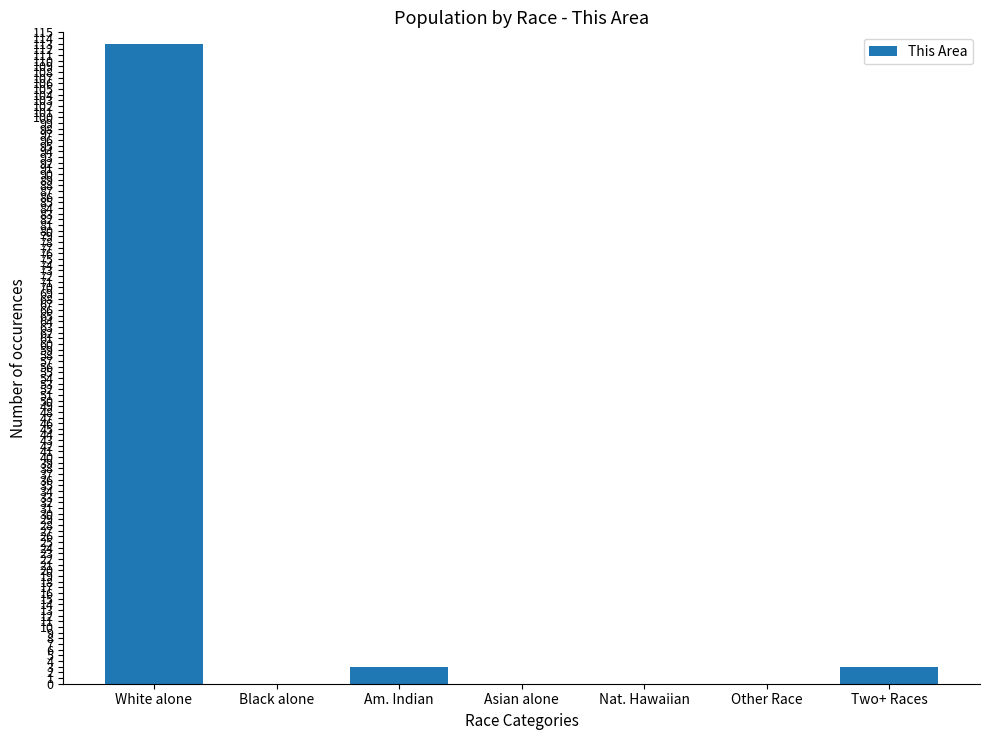

The chart shows a value of 0 at Black alone. True or false?

True